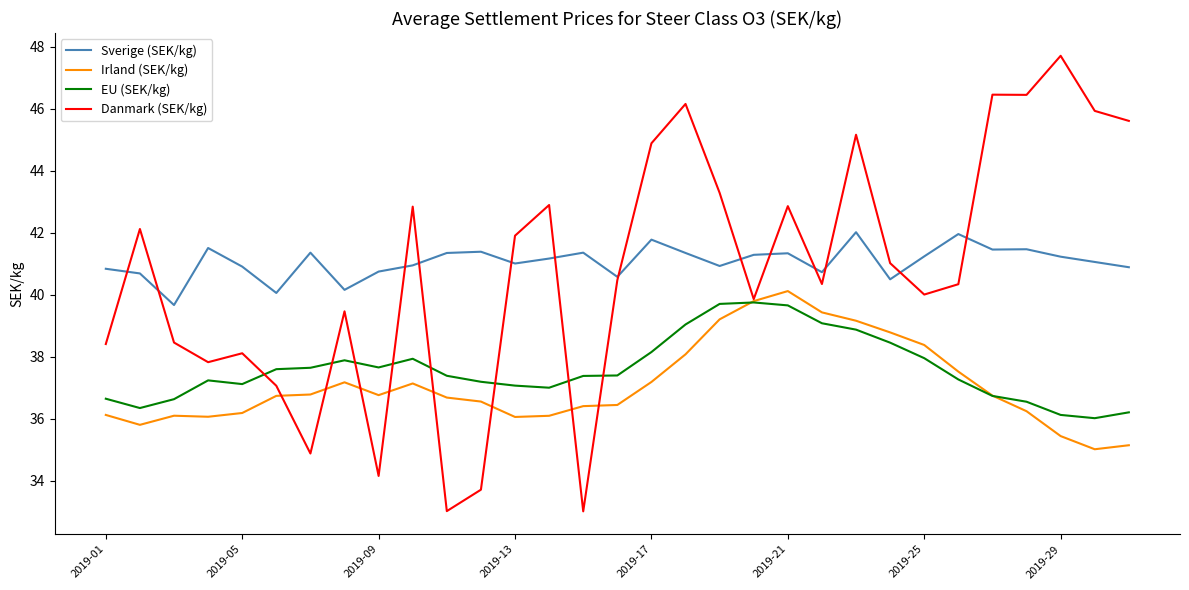

What is the average value of the Irland (SEK/kg) series?

37.1